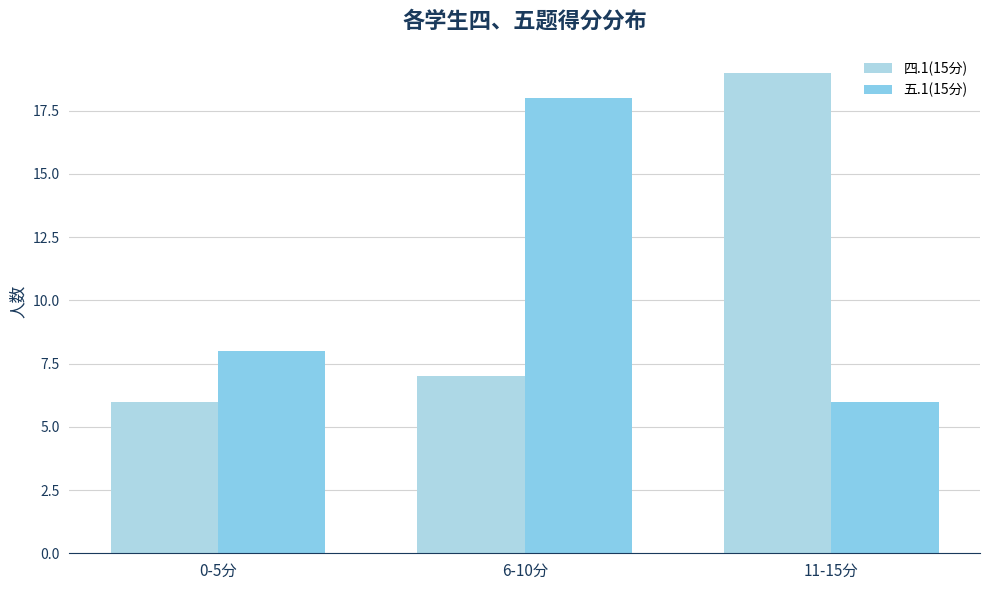

What is the highest value of the 五.1(15分) series?

18